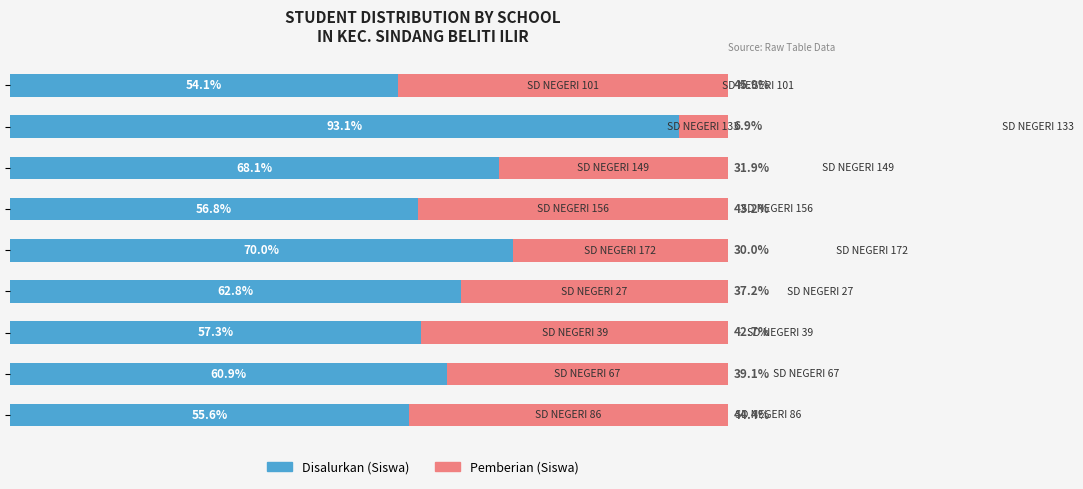

Which series has the largest total across all categories?

Disalurkan (Siswa)